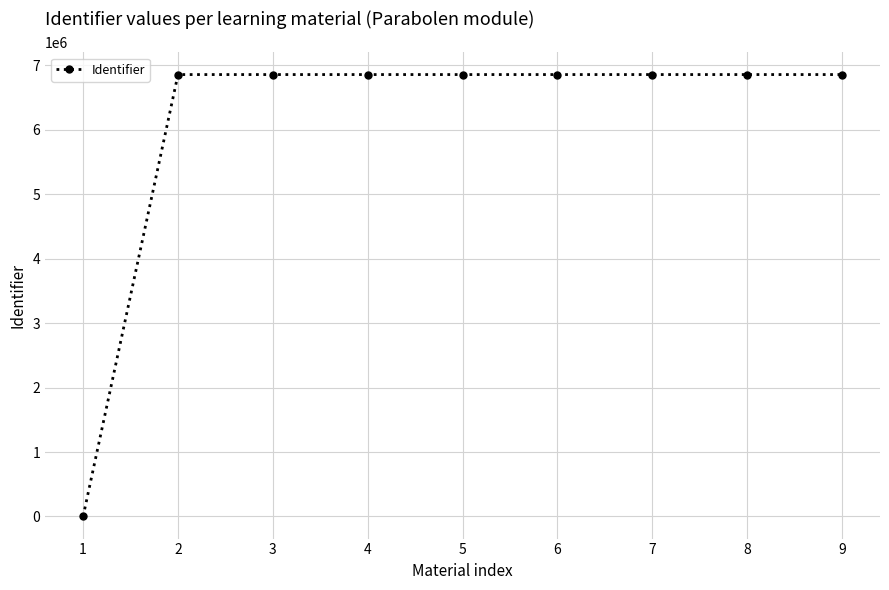

What is the value of the 4th point from the left?

6854327